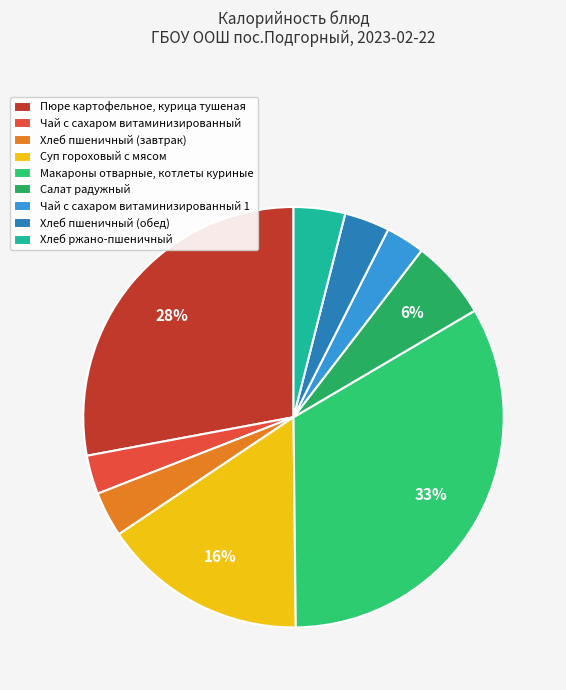

Count the number of slices in the pie.

9